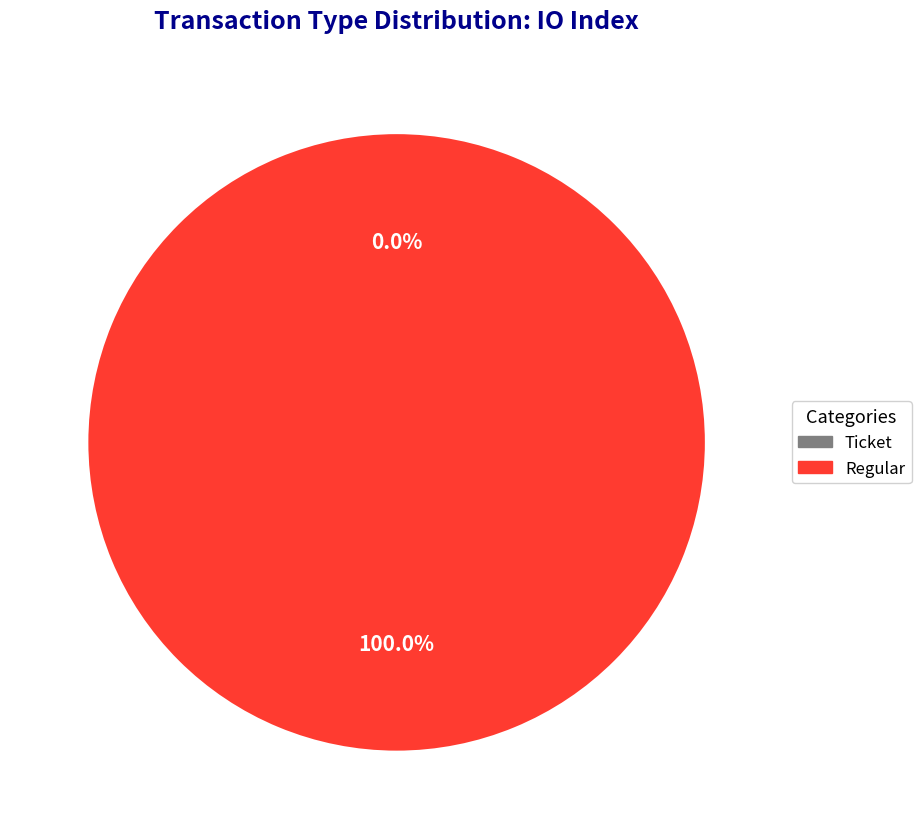

Rank the categories by value from highest to lowest.

Regular, Ticket